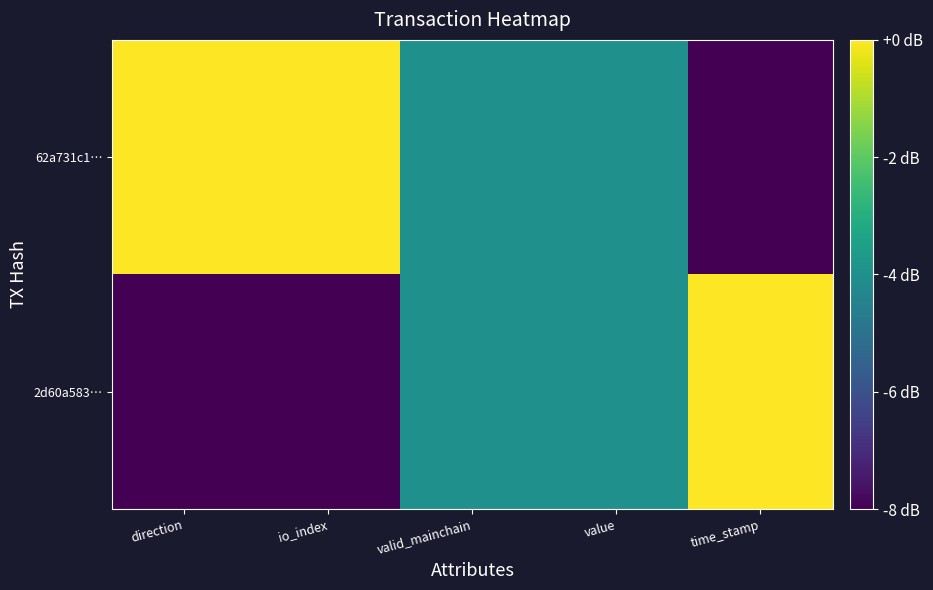

Which series has the largest total across all categories?

62a731c1…